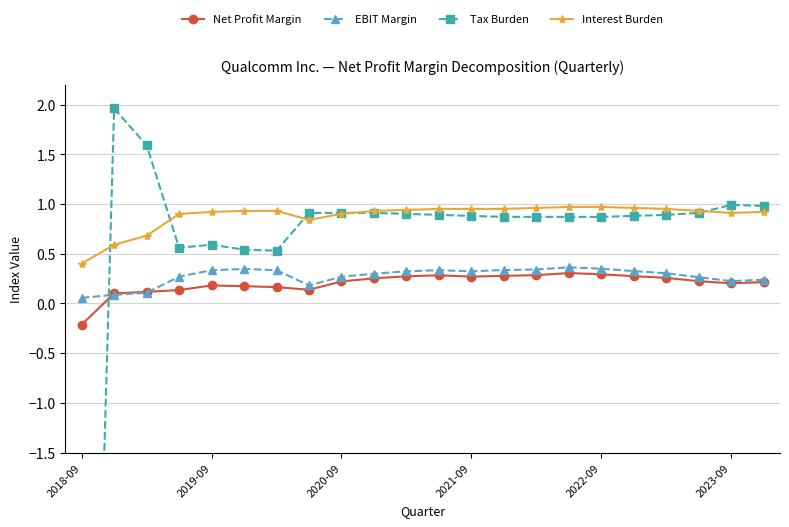

Reading left to right, what are all the values shown in this chart?

Net Profit Margin: -0.2	0.1	0.1	0.1	0.2	0.2	0.2	0.1	0.2	0.3	0.3	0.3	0.3	0.3	0.3	0.3	0.3	0.3	0.3	0.2	0.2	0.2
EBIT Margin: 0.1	0.1	0.1	0.3	0.3	0.3	0.3	0.2	0.3	0.3	0.3	0.3	0.3	0.3	0.3	0.4	0.3	0.3	0.3	0.3	0.2	0.2
Tax Burden: -9.5	2.0	1.6	0.6	0.6	0.5	0.5	0.9	0.9	0.9	0.9	0.9	0.9	0.9	0.9	0.9	0.9	0.9	0.9	0.9	1.0	1.0
Interest Burden: 0.4	0.6	0.7	0.9	0.9	0.9	0.9	0.8	0.9	0.9	0.9	0.9	0.9	0.9	1.0	1.0	1.0	1.0	0.9	0.9	0.9	0.9